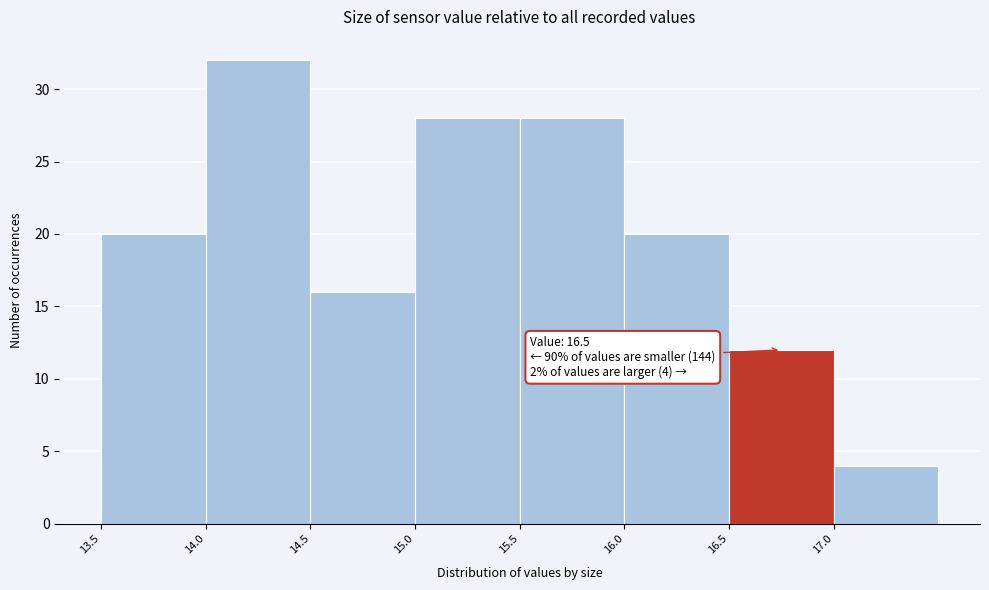

Which range on the x-axis has the tallest bar?

14.0 to 14.5